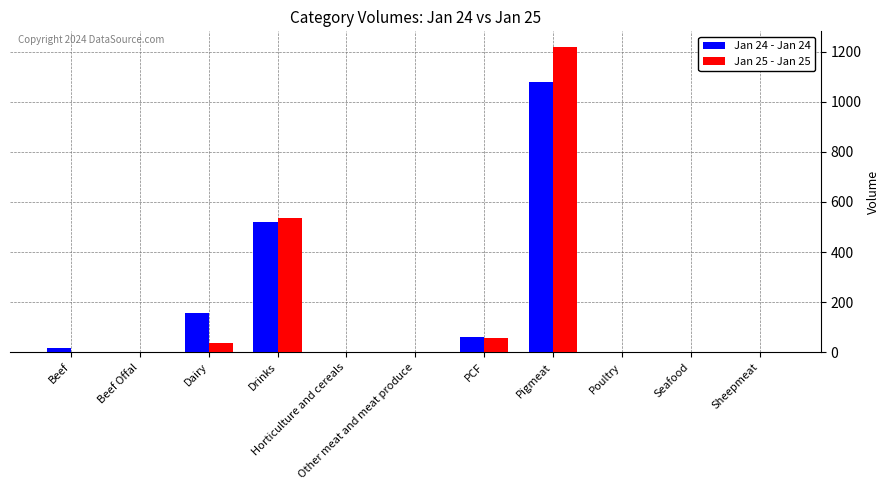

What is the maximum value shown in the chart?

1220